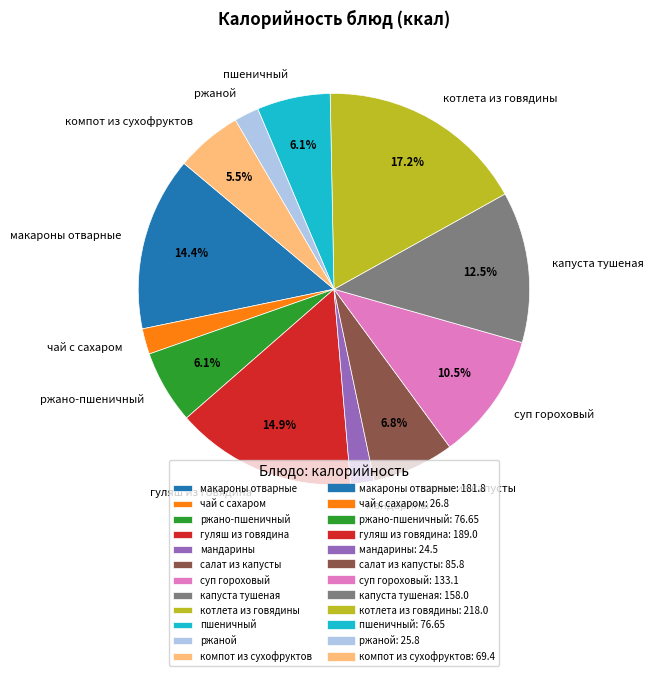

True or false: котлета из говядины accounts for 4% of the total.

False